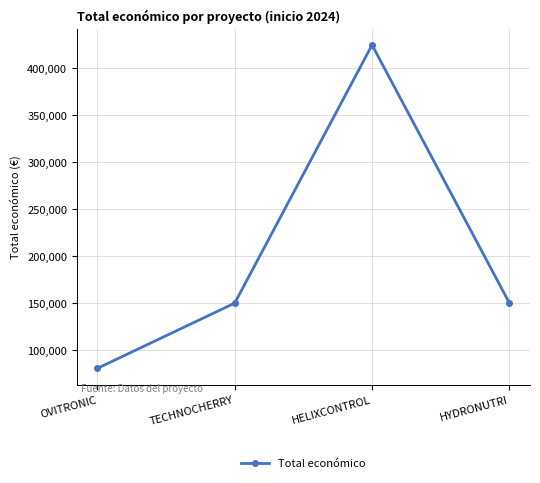

The chart shows a value of 224050 at HYDRONUTRI. True or false?

False